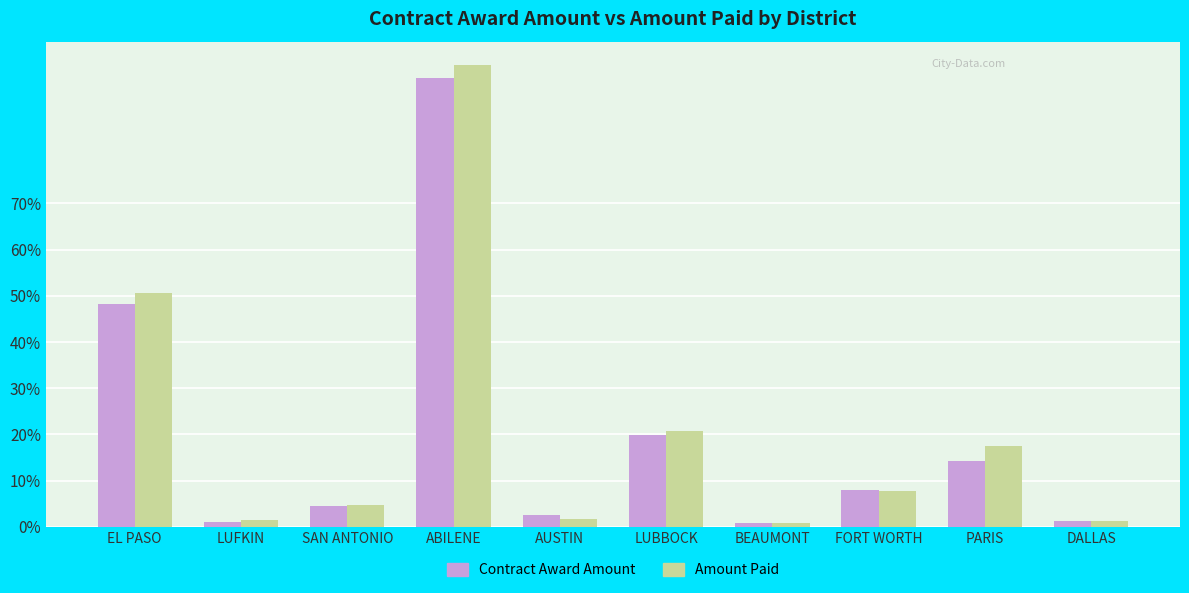

Are the bars horizontal?

No